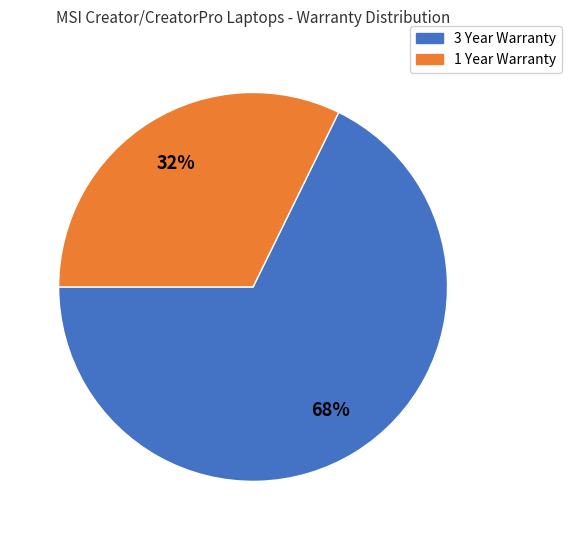

Is there a majority slice in this chart?

Yes